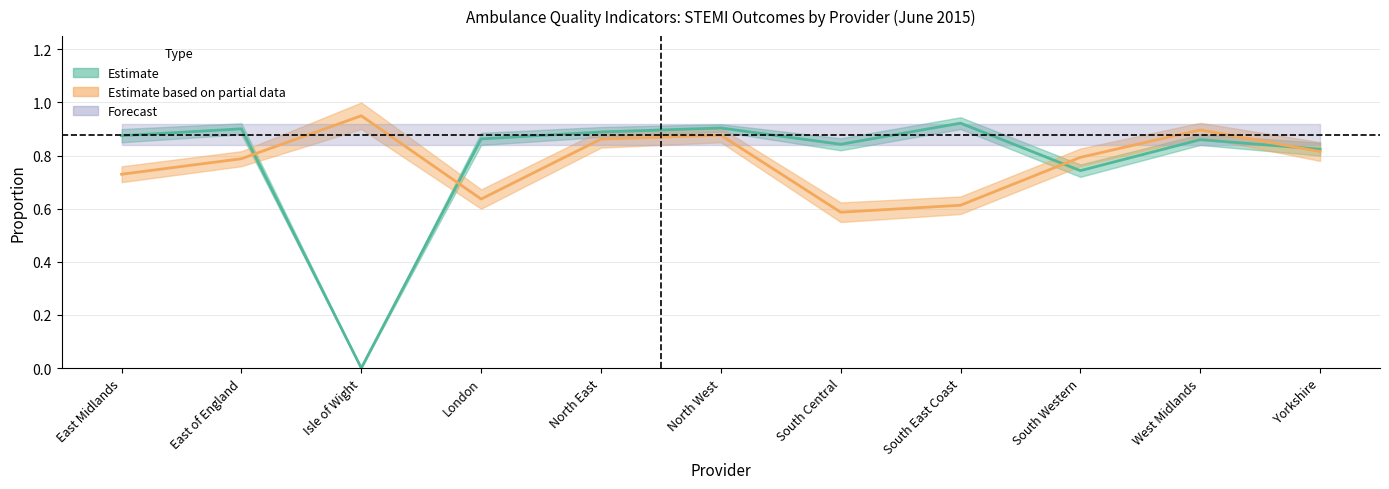

At which category does Proportion appropriate care (Forecast) reach its first local valley?

London